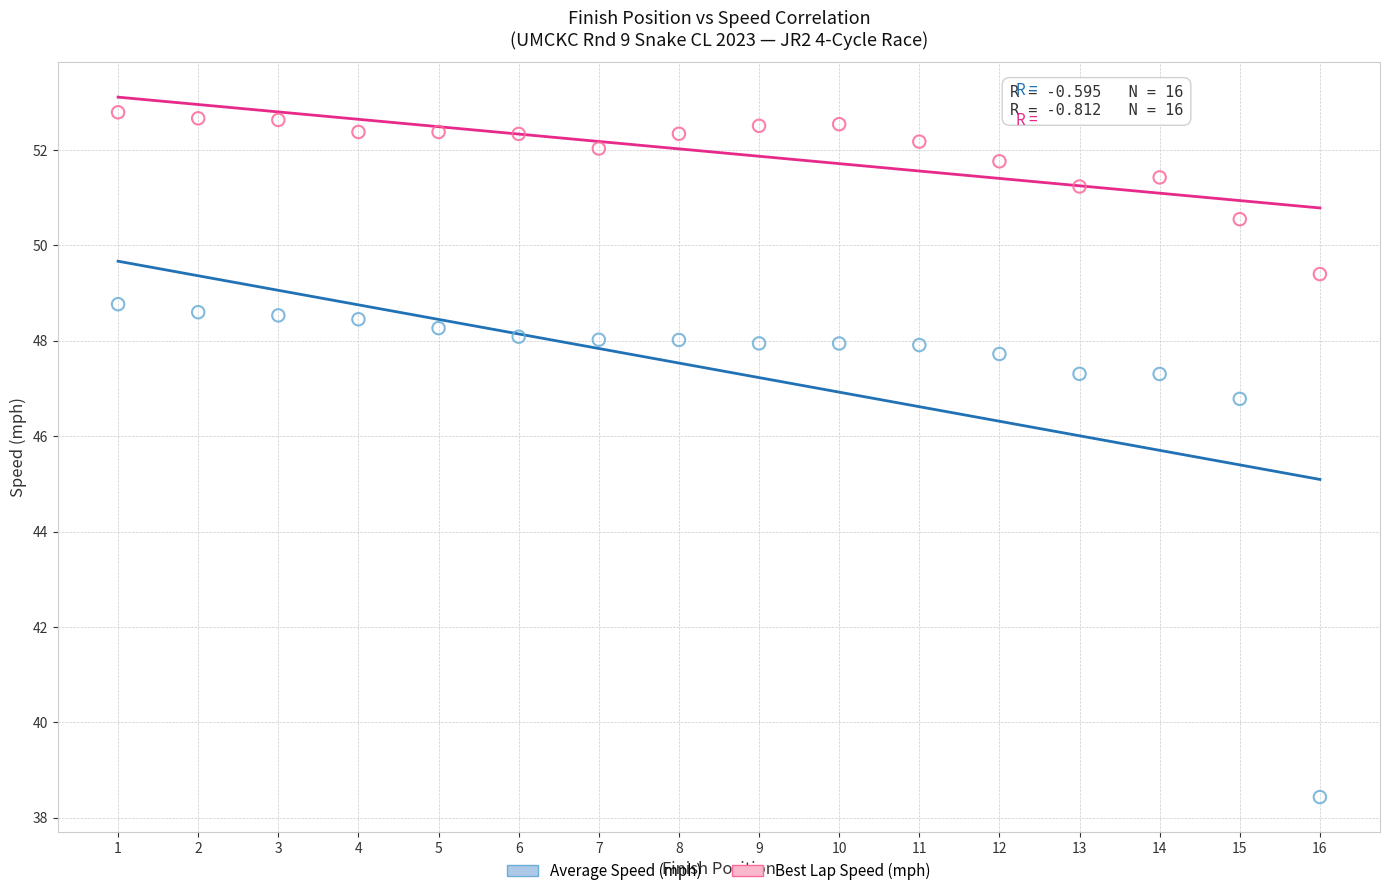

Which series reaches the maximum Y coordinate?

Best Lap Speed (mph)